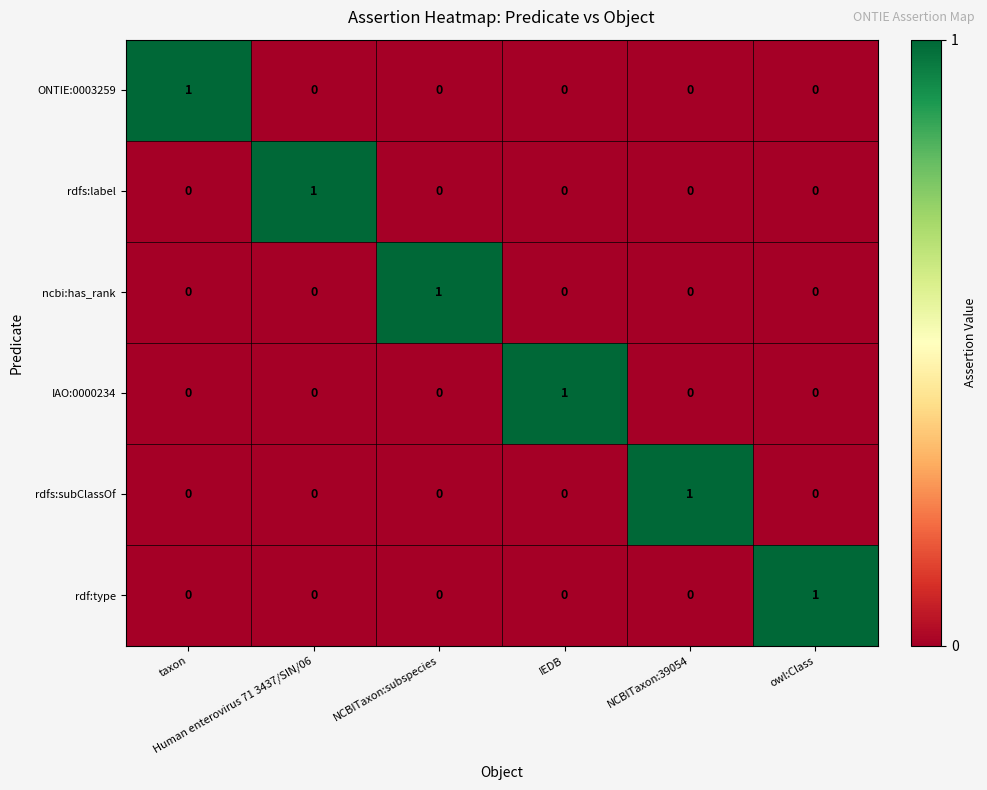

Count the ONTIE:0003259 values in the range 0 to 1.

6